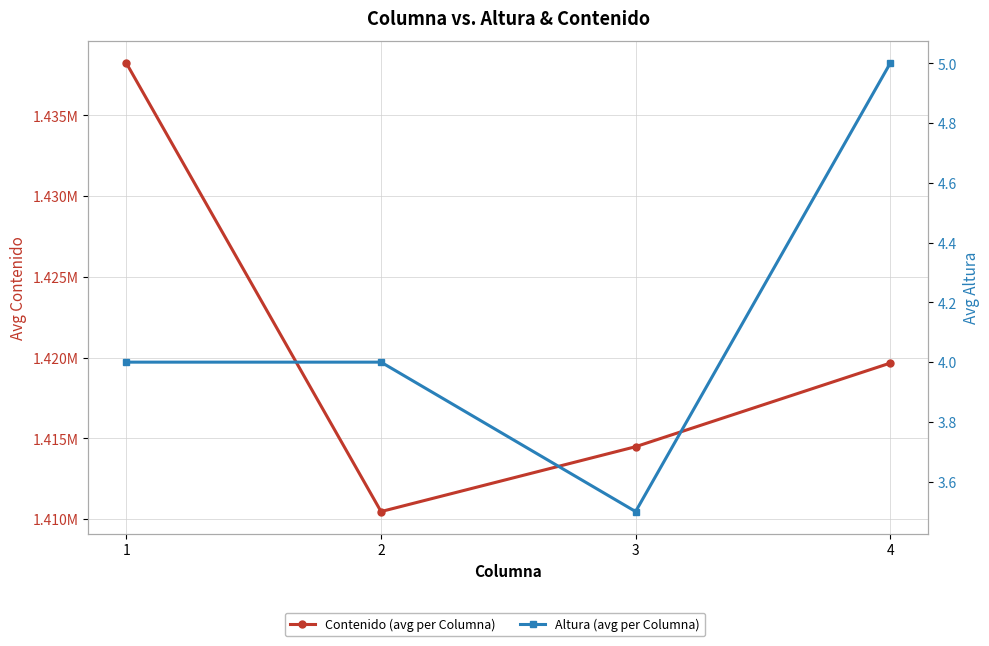

Between 2 and 4, which series saw the biggest shift?

Contenido (avg per Columna)